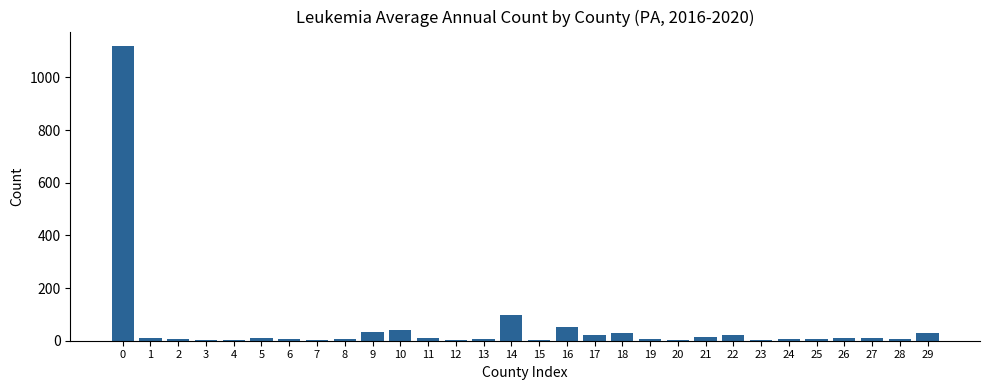

What is the sum of all values?

1592